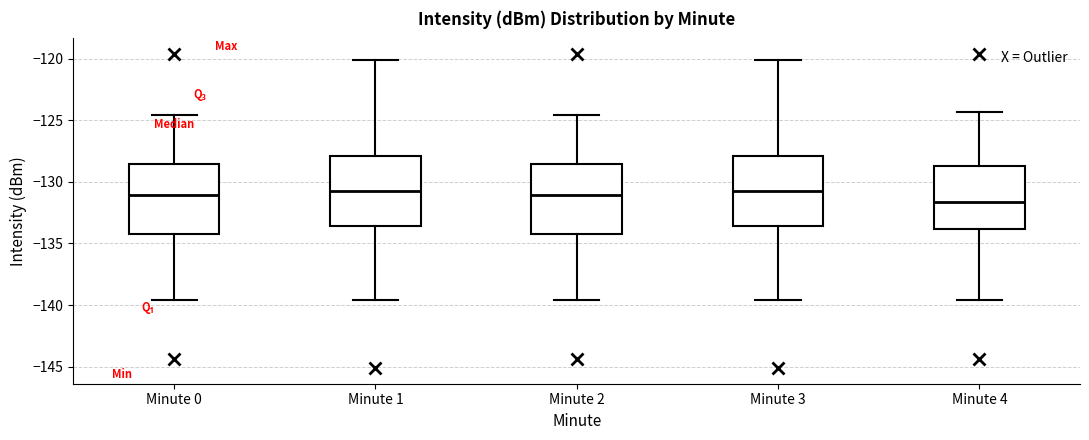

Reading left to right, transcribe this box plot: for each box, give where its median line is, the range the box spans, and where its two whiskers end, as read against the y-axis. The values are not printed on the chart, so give them approximately, as read against the axis.

Minute 0: median -131.0, box -134.5 to -128.5, whiskers -139.5 to -124.5
Minute 1: median -131.0, box -133.5 to -128.0, whiskers -139.5 to -120.0
Minute 2: median -131.0, box -134.5 to -128.5, whiskers -139.5 to -124.5
Minute 3: median -131.0, box -133.5 to -128.0, whiskers -139.5 to -120.0
Minute 4: median -131.5, box -134.0 to -128.5, whiskers -139.5 to -124.5